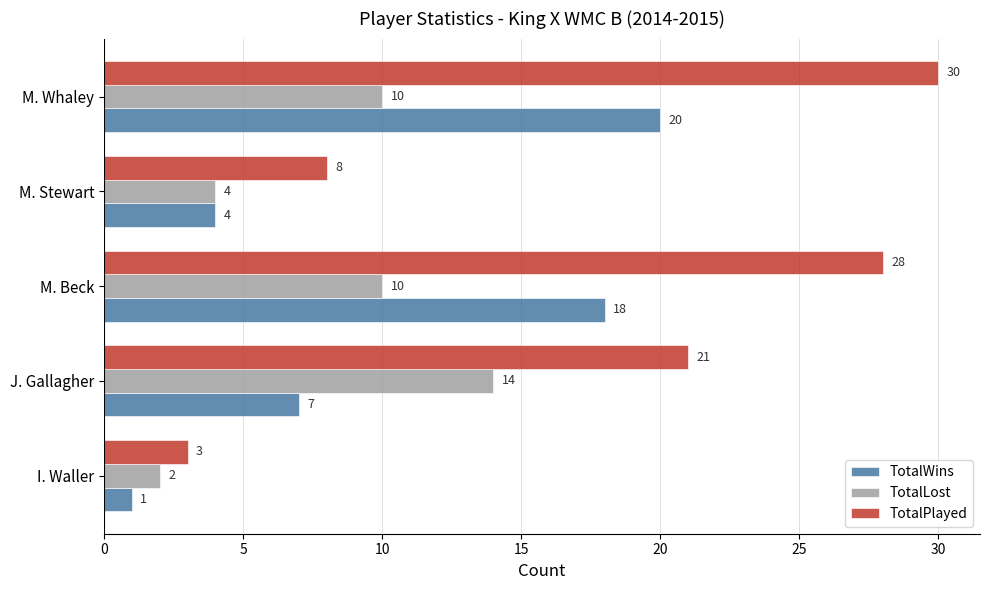

List the series in order of their peak value, lowest first.

TotalLost, TotalWins, TotalPlayed